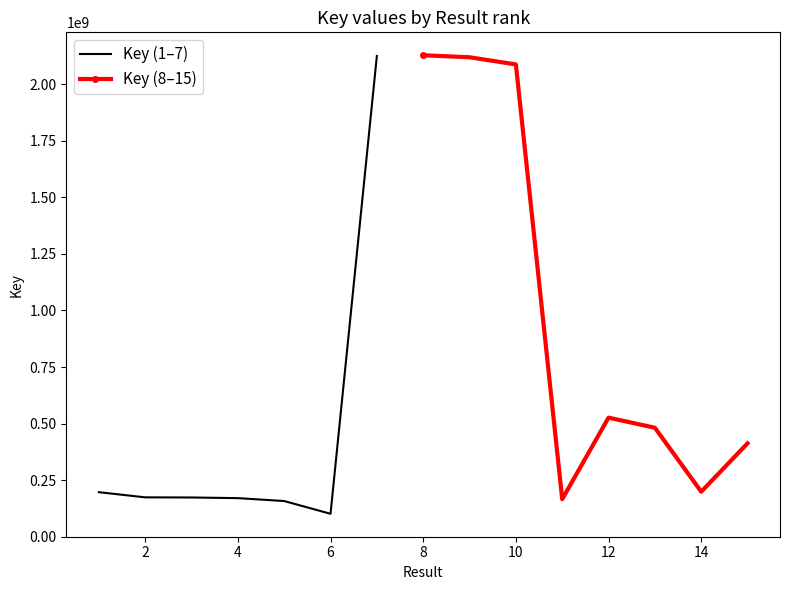

Which category has the highest value across all series?

8